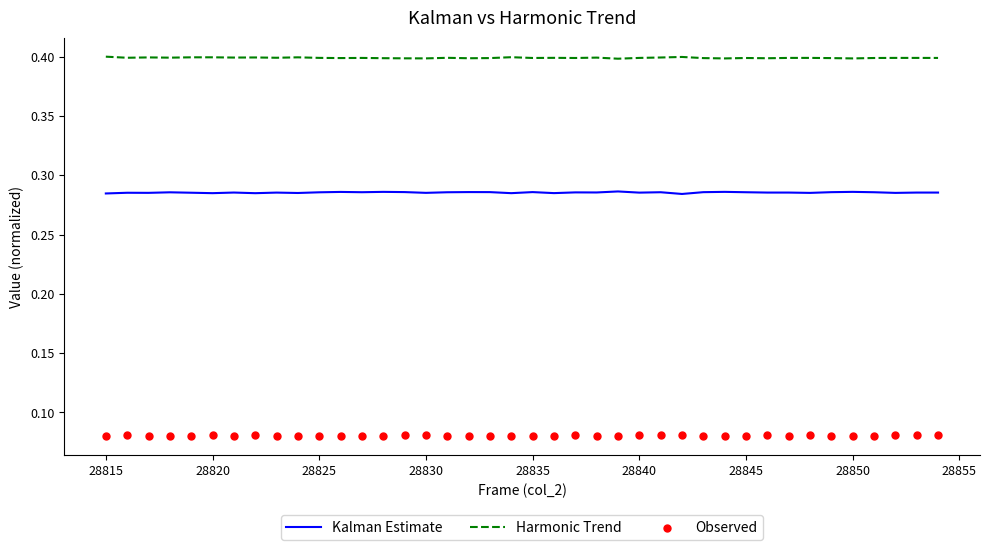

Which series has the largest total across all categories?

Harmonic Trend